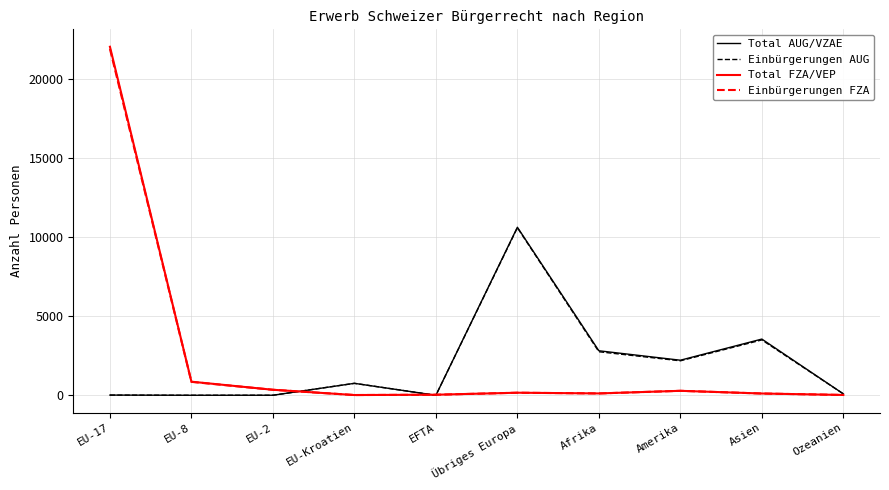

What is the average value of the Einbürgerungen AUG series?

1992